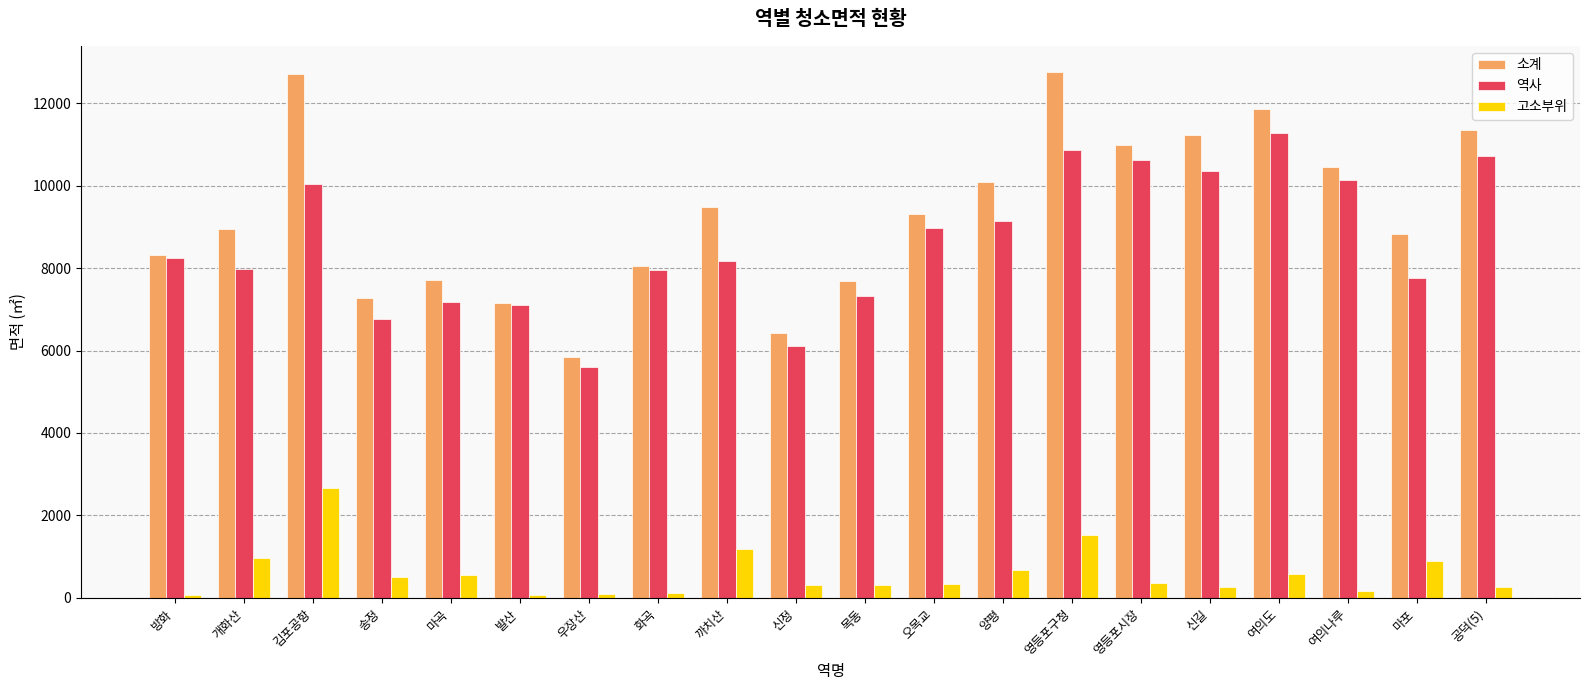

Is it true that 소계 equals 11337.1 at 공덕(5)?

True